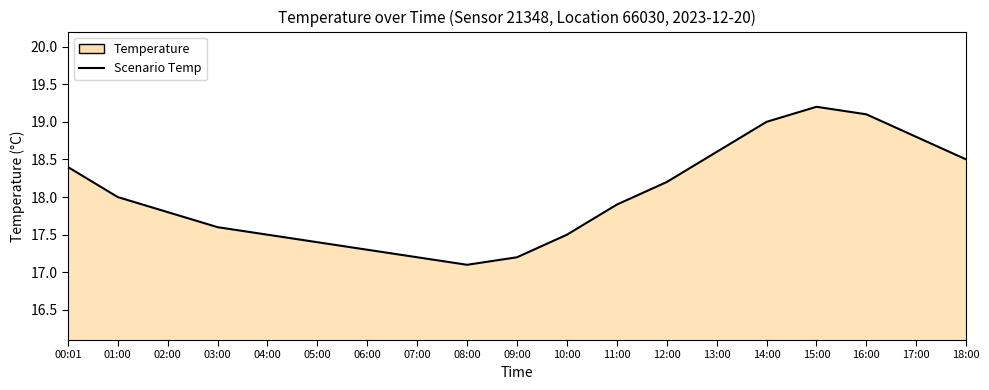

Approximately how many times larger is the value at 03:00 compared to 18:00?

1.0